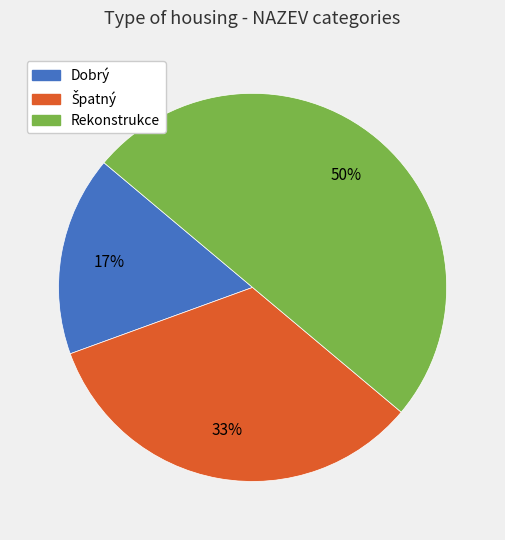

What is the ratio of the value at Dobrý to the value at Rekonstrukce?

0.3